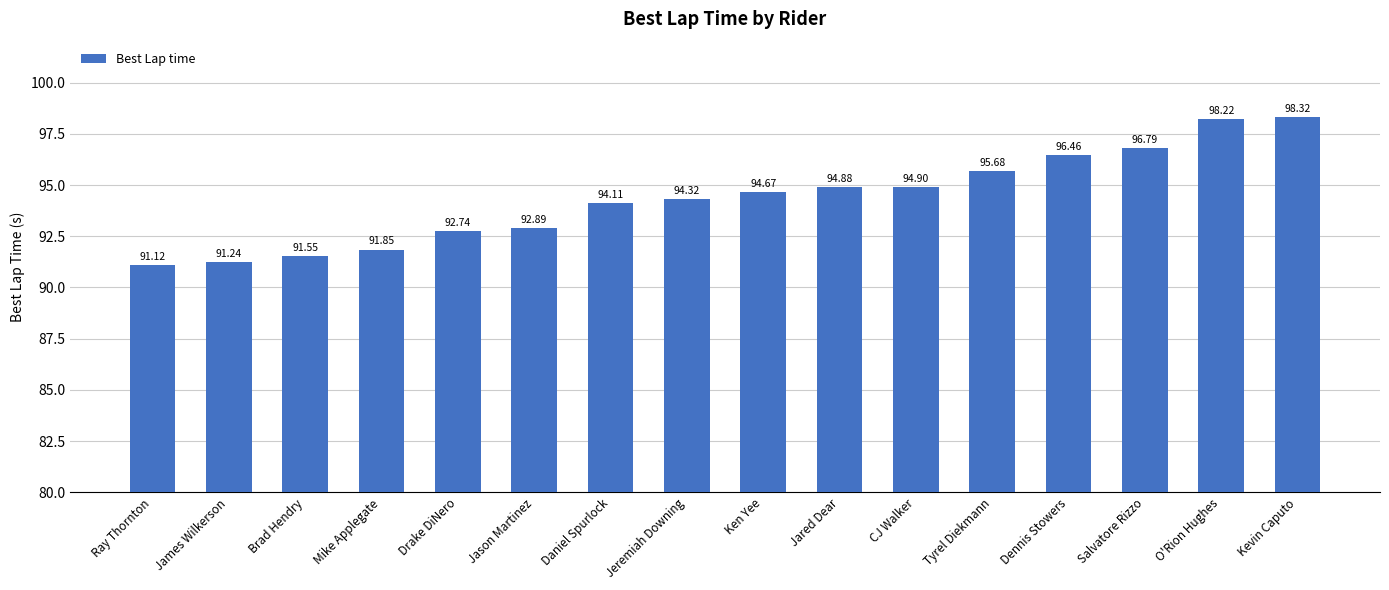

Which category has the highest value across all series?

Kevin Caputo